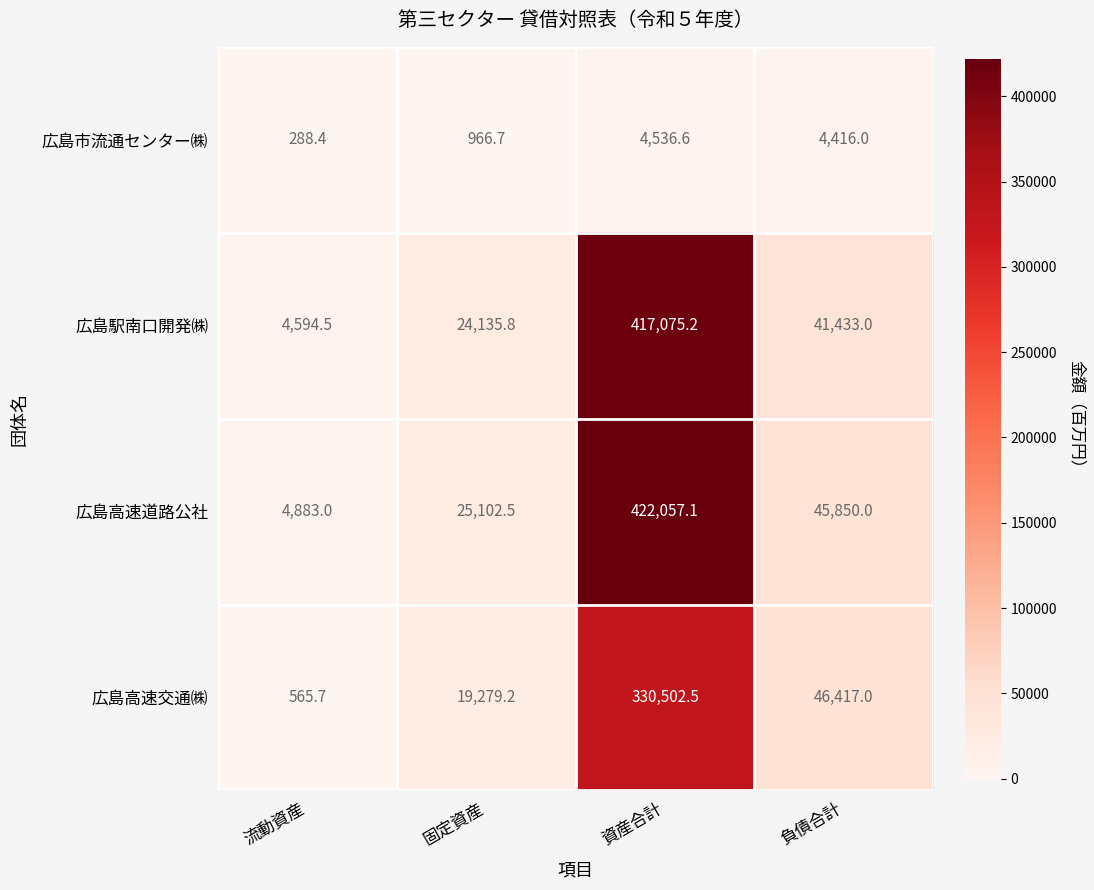

What is the total value across all series at 資産合計?

1174171.4